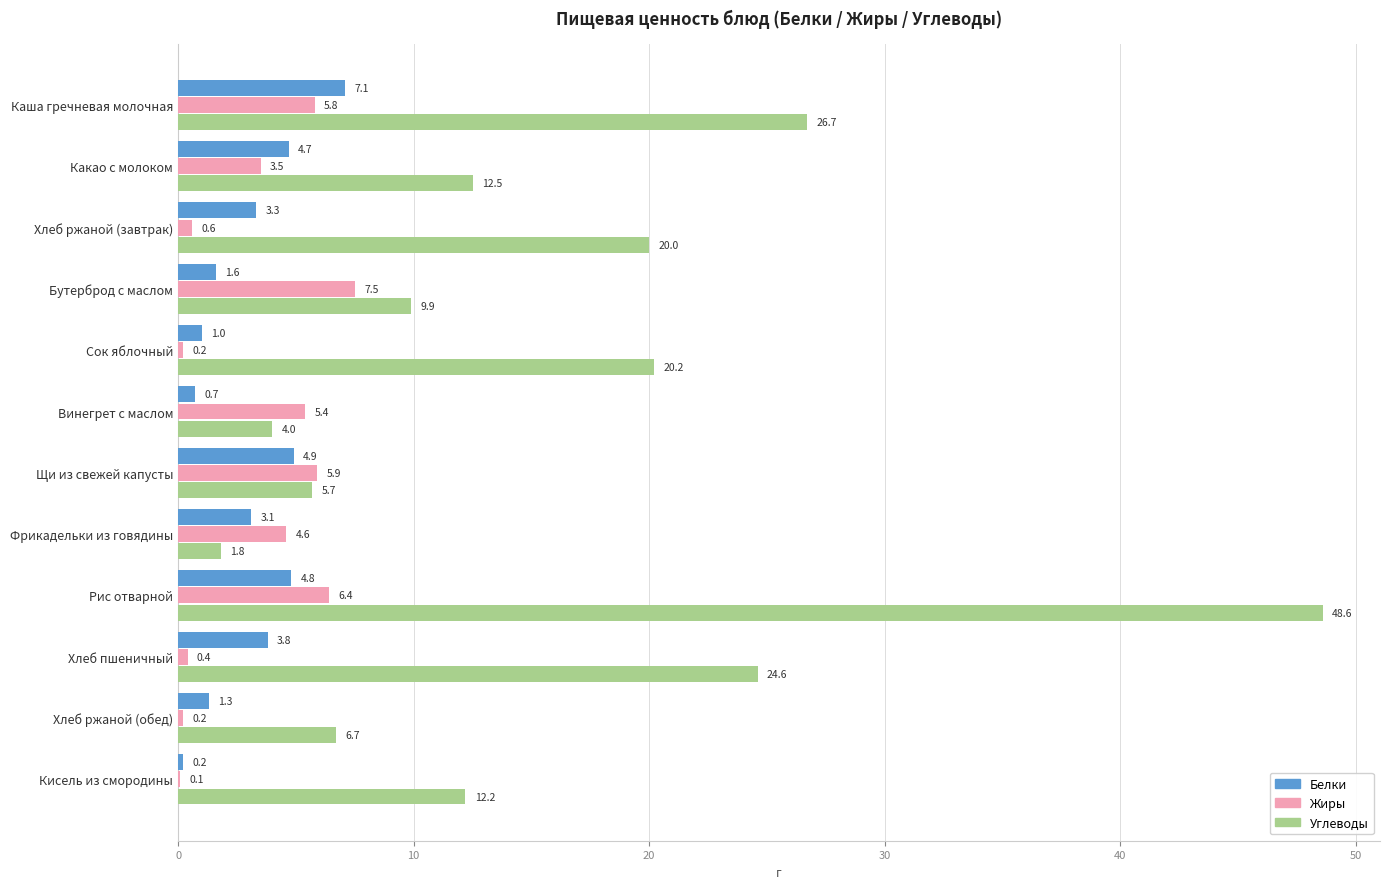

True or false: Белки has a value of 4.9 at Щи из свежей капусты.

True